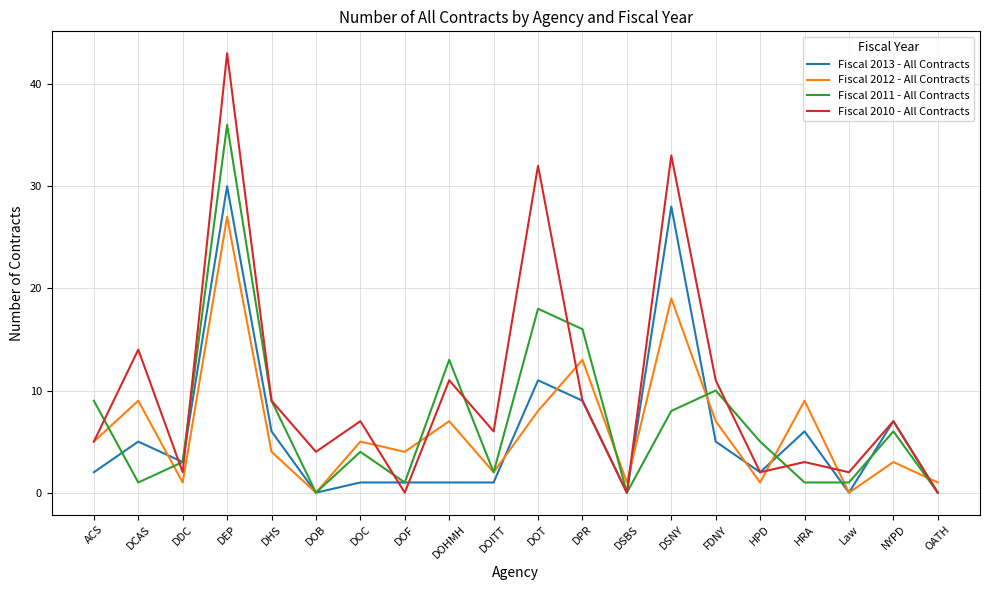

True or false: Fiscal 2012 - All Contracts has a value of 9 at DOB.

False